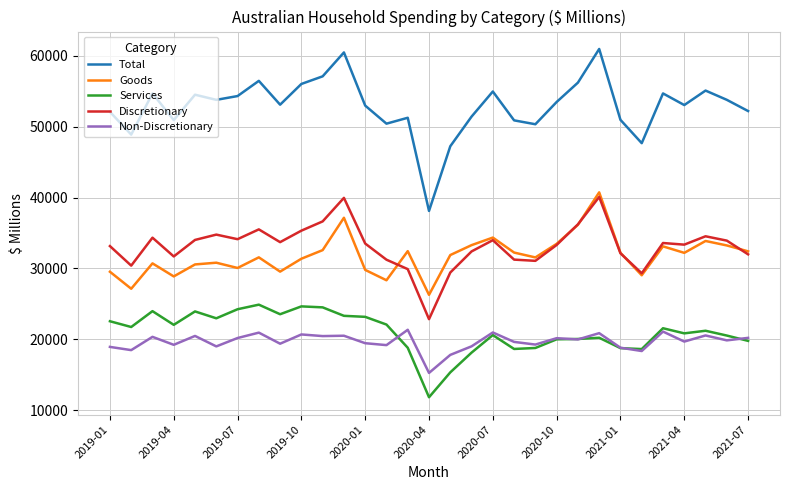

What is the lowest value of the Non-Discretionary series?

15267.5